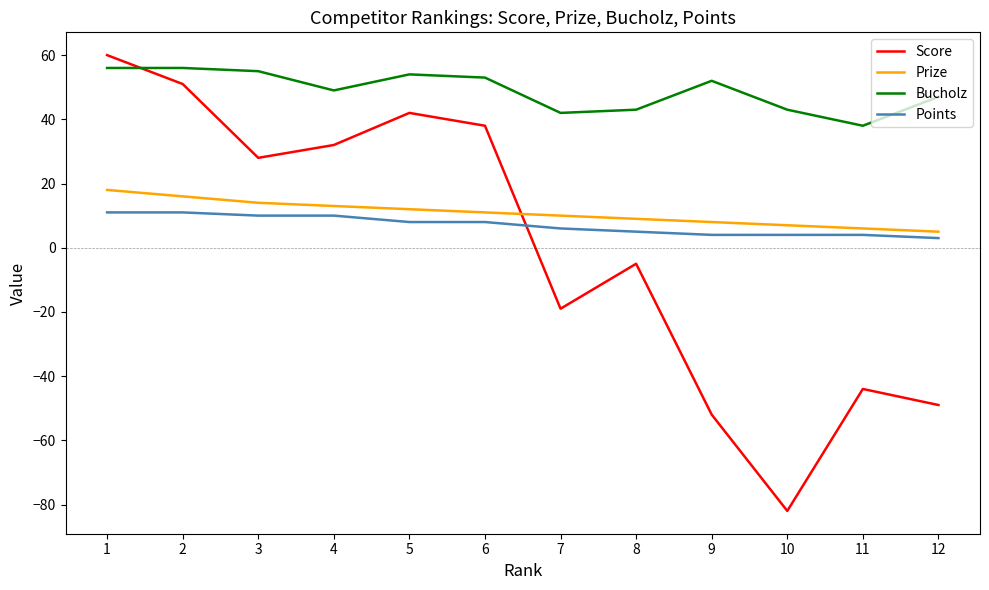

Is the value of Score at 11 greater than the value of Prize at 8?

No